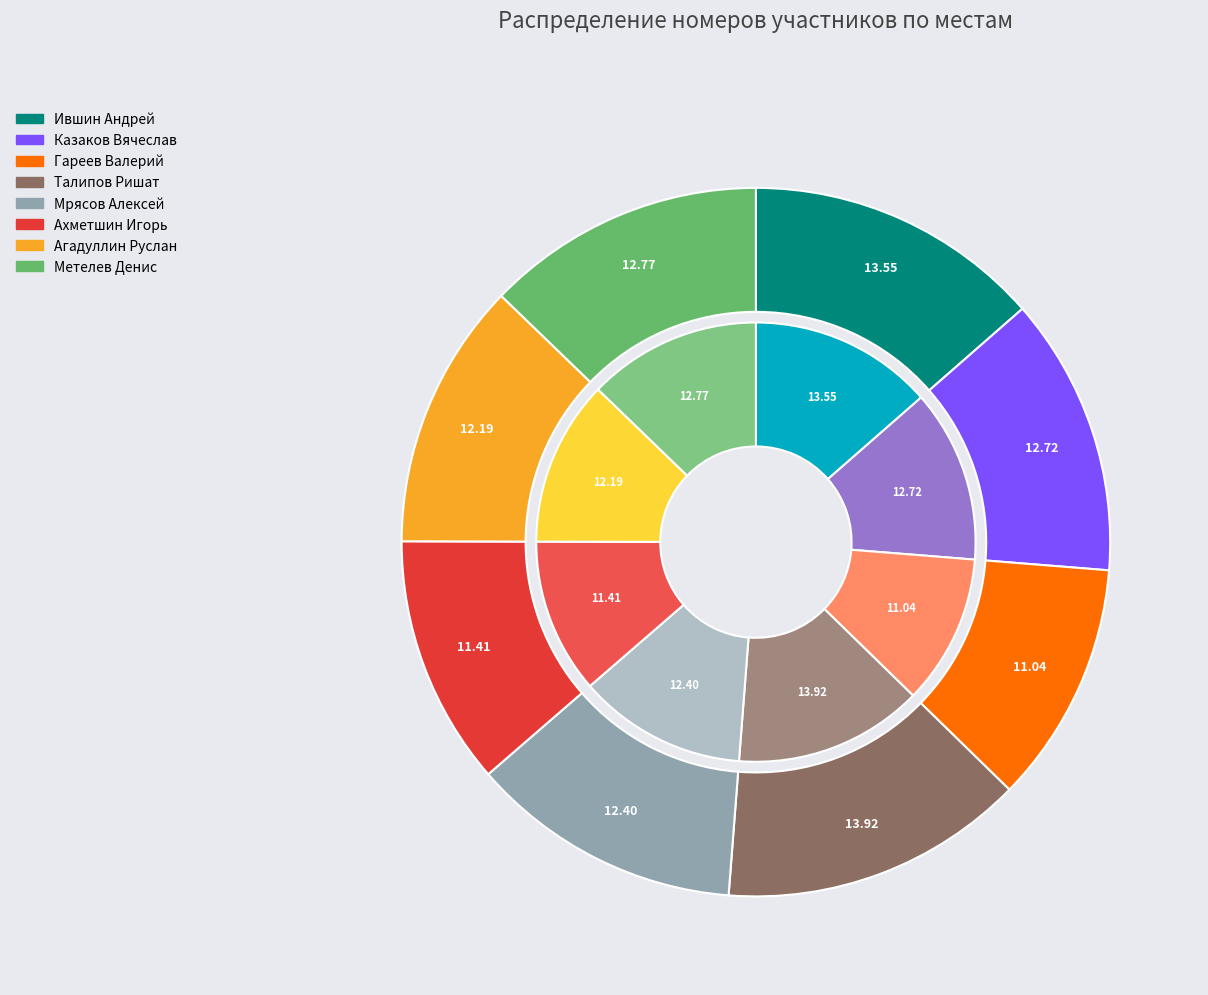

To the nearest percent, what percentage of the pie is Ившин Андрей?

14%